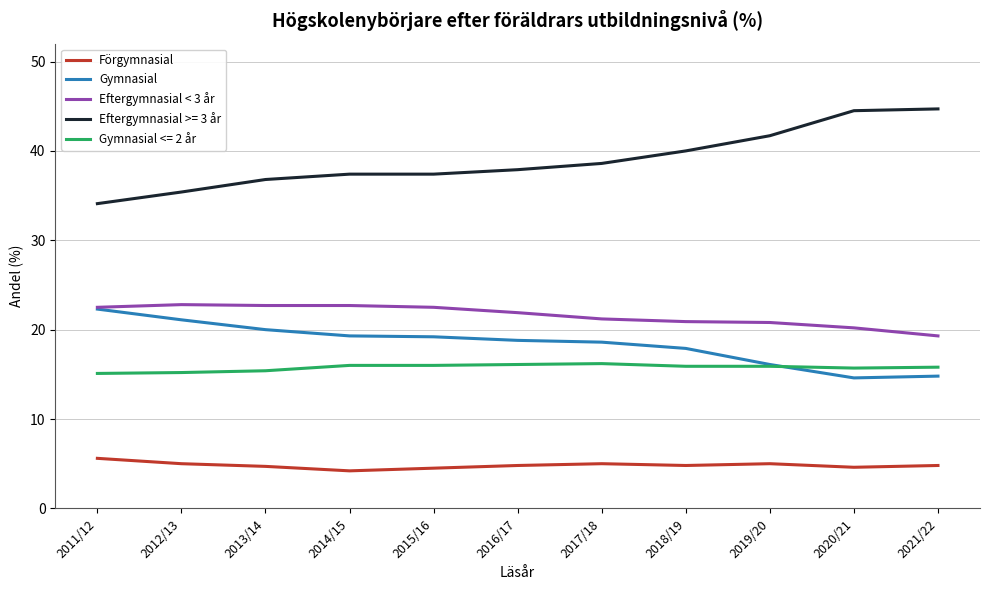

What is the highest value of the Förgymnasial series?

5.6